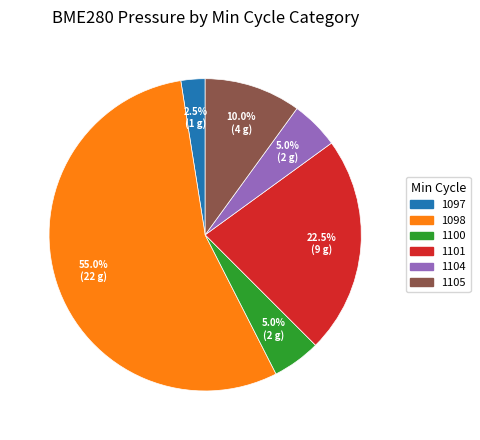

Is there any slice that represents more than half of the pie?

Yes